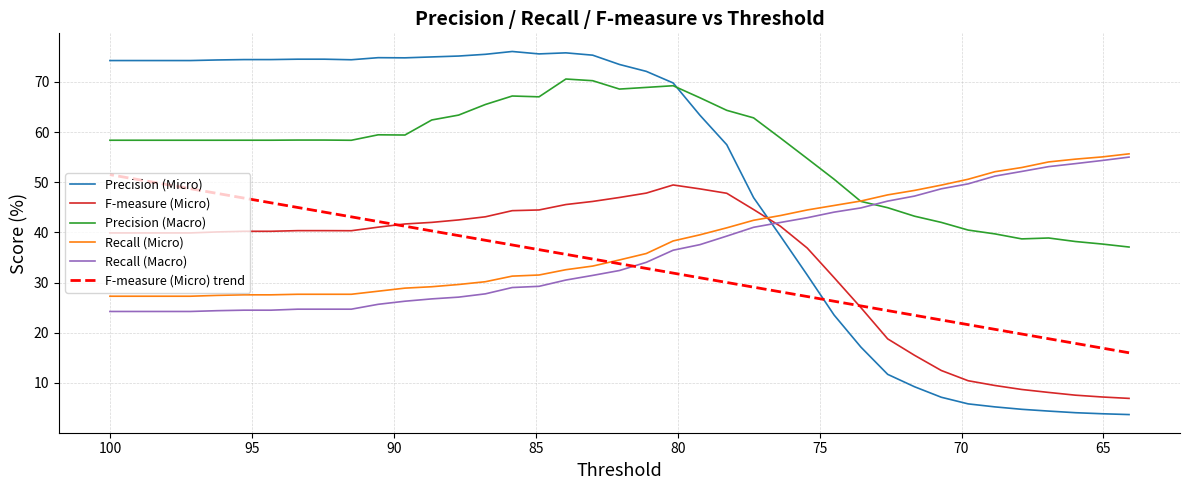

Reading left to right, transcribe all the data shown in this chart.

Precision (Micro): 74.2	74.2	74.2	74.2	74.4	74.4	74.4	74.5	74.5	74.4	74.8	74.8	75.0	75.1	75.5	76.0	75.6	75.8	75.3	73.5	72.1	69.8	63.3	57.5	46.9	39.3	31.5	23.5	17.1	11.7	9.2	7.1	5.8	5.2	4.7	4.4	4.1	3.8	3.7
F-measure (Micro): 39.9	39.9	39.9	39.9	40.1	40.2	40.2	40.3	40.3	40.3	41.0	41.7	42.0	42.5	43.1	44.3	44.5	45.5	46.2	47.0	47.8	49.4	48.7	47.8	44.5	41.2	36.9	31.0	25.0	18.8	15.5	12.5	10.4	9.5	8.7	8.1	7.5	7.2	6.9
Precision (Macro): 58.4	58.4	58.4	58.4	58.4	58.4	58.4	58.4	58.4	58.4	59.4	59.4	62.4	63.4	65.5	67.2	67.0	70.6	70.2	68.6	68.9	69.2	66.8	64.3	62.8	58.8	54.7	50.6	46.2	44.9	43.2	42.0	40.5	39.7	38.7	38.9	38.2	37.7	37.1
Recall (Micro): 27.3	27.3	27.3	27.3	27.4	27.5	27.5	27.7	27.7	27.7	28.3	28.9	29.2	29.6	30.2	31.3	31.5	32.6	33.3	34.5	35.8	38.3	39.5	40.9	42.4	43.4	44.5	45.4	46.2	47.5	48.4	49.4	50.6	52.1	52.9	54.0	54.6	55.0	55.6
Recall (Macro): 24.2	24.2	24.2	24.2	24.4	24.5	24.5	24.7	24.7	24.7	25.7	26.3	26.7	27.1	27.7	29.0	29.2	30.5	31.4	32.4	34.0	36.4	37.5	39.3	41.0	42.0	42.9	44.0	44.9	46.2	47.2	48.7	49.7	51.2	52.1	53.1	53.7	54.3	55.0